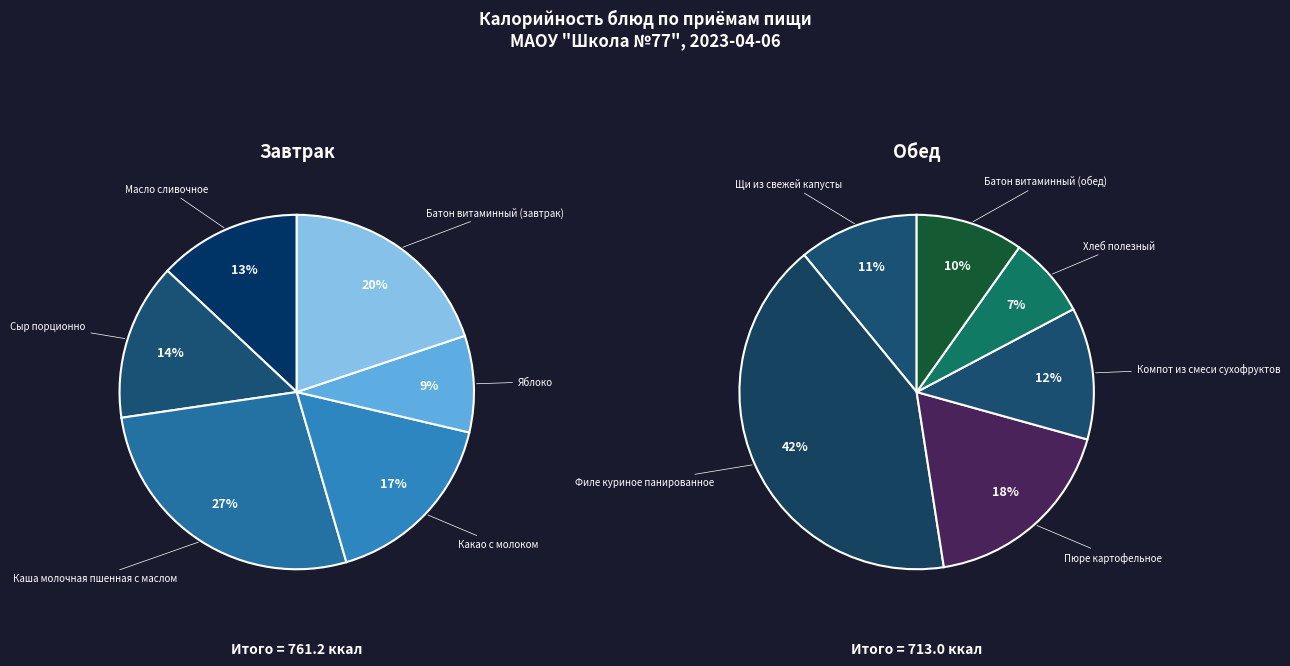

To the nearest percent, what is the difference between the 2 and 4 slice percentages?

18%